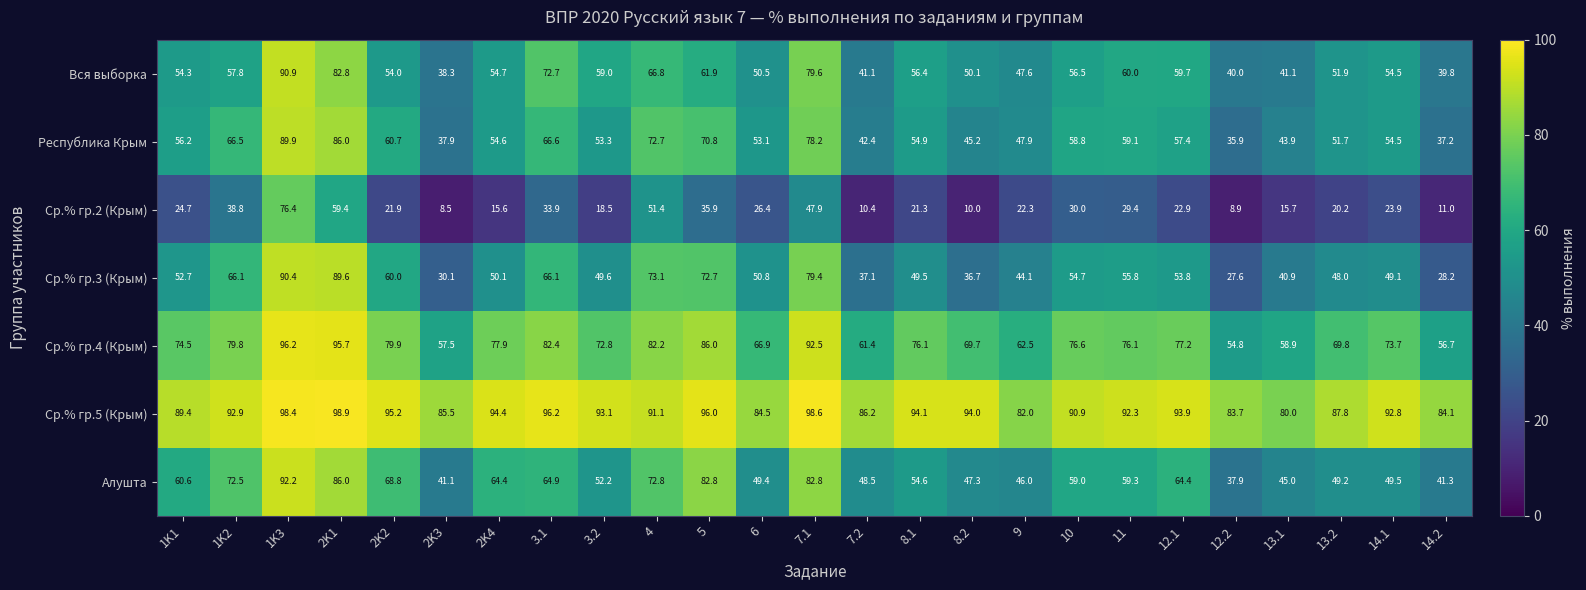

What is the total value across all series at 2K1?

598.4